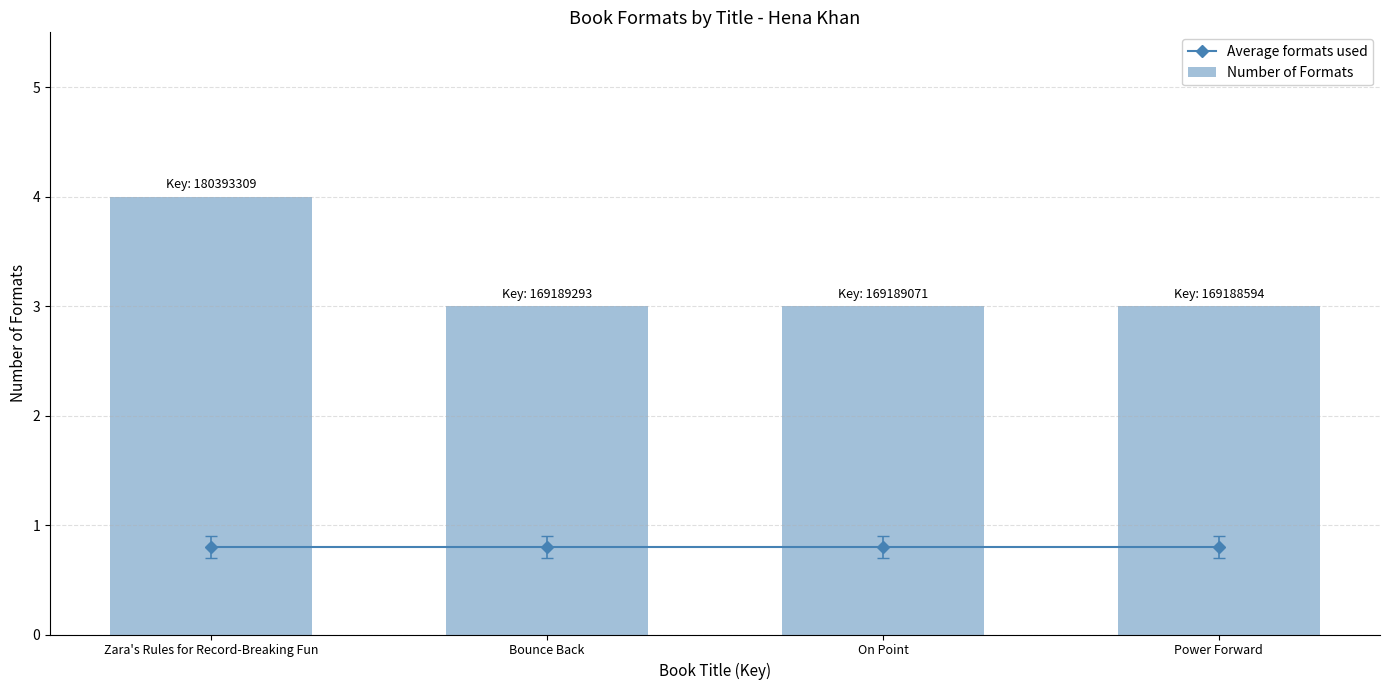

What is the sum of all Average formats used values?

3.2